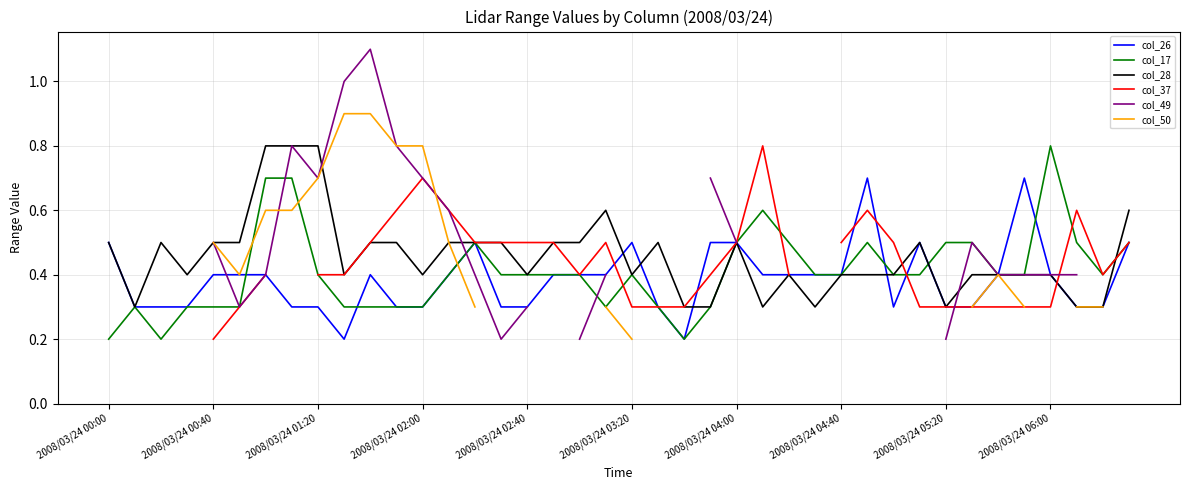

What is the highest value of the col_28 series?

0.8